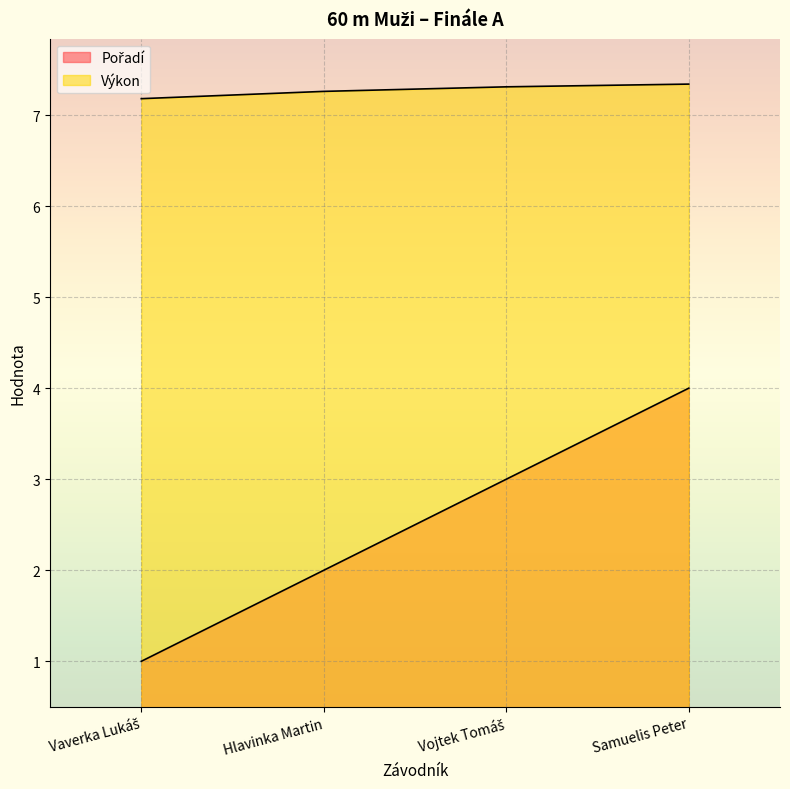

What is the average value of the Pořadí series?

2.5